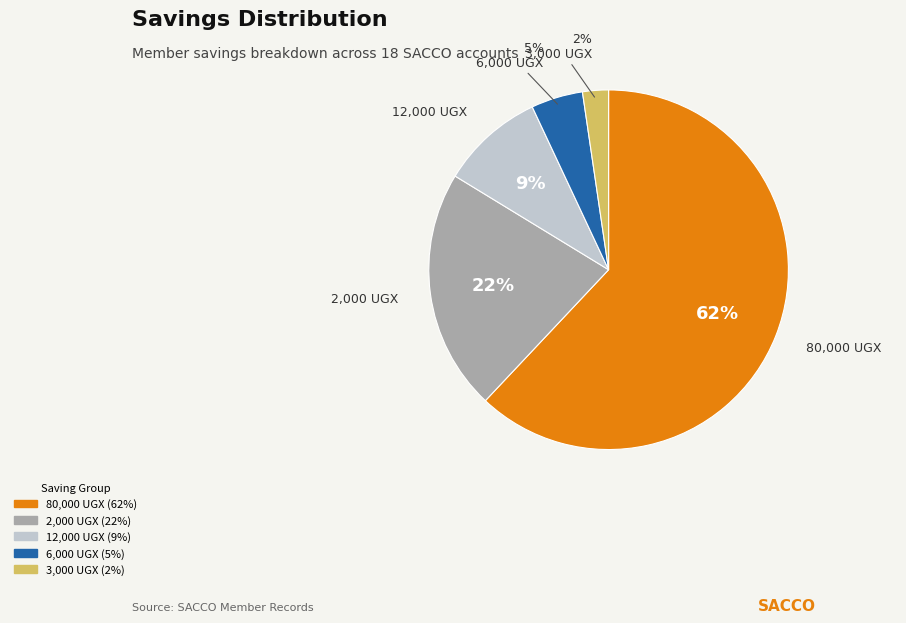

Is there a majority slice in this chart?

Yes